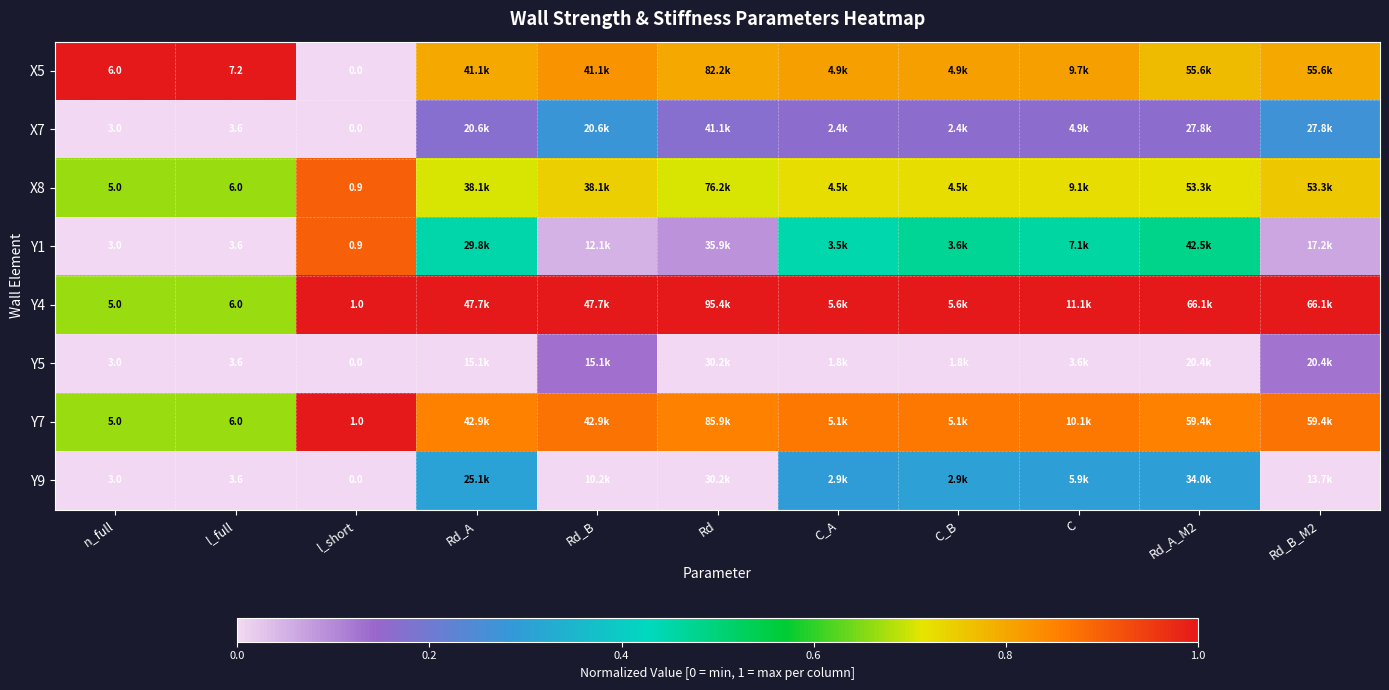

Which series has the largest total across all categories?

Y4